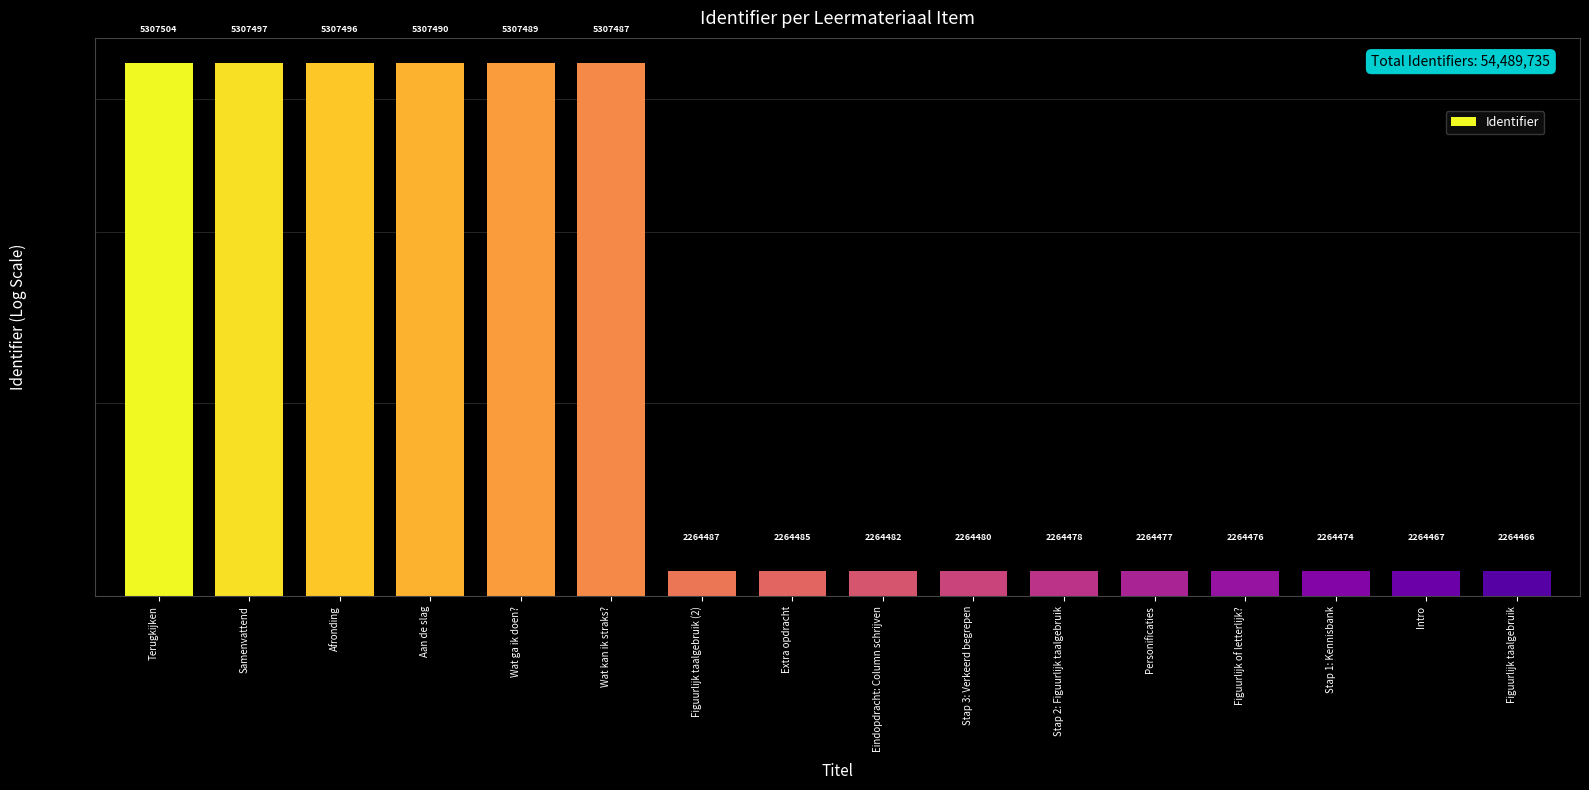

How many data points are less than 2264485?

8